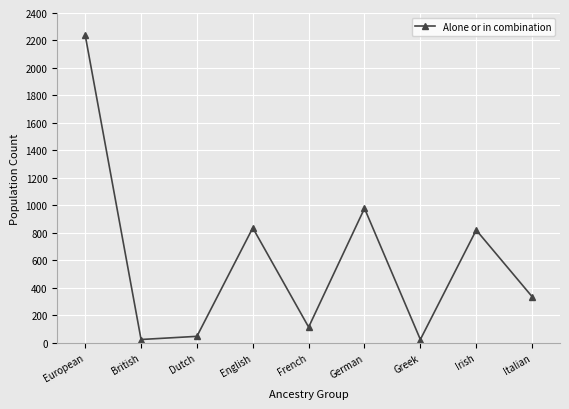

How many categories are shown in the chart?

9